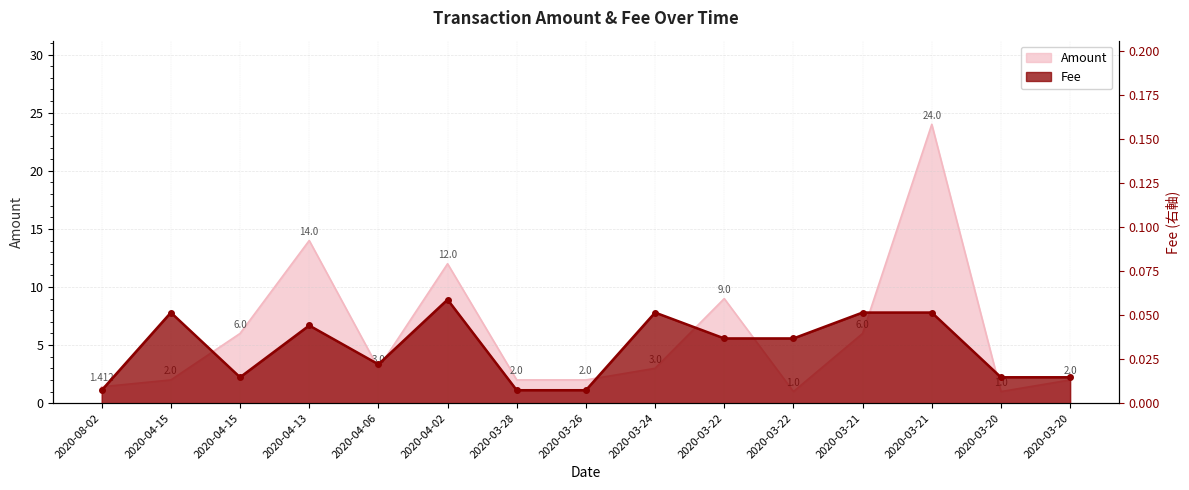

What is the sum of all Amount values?

88.4